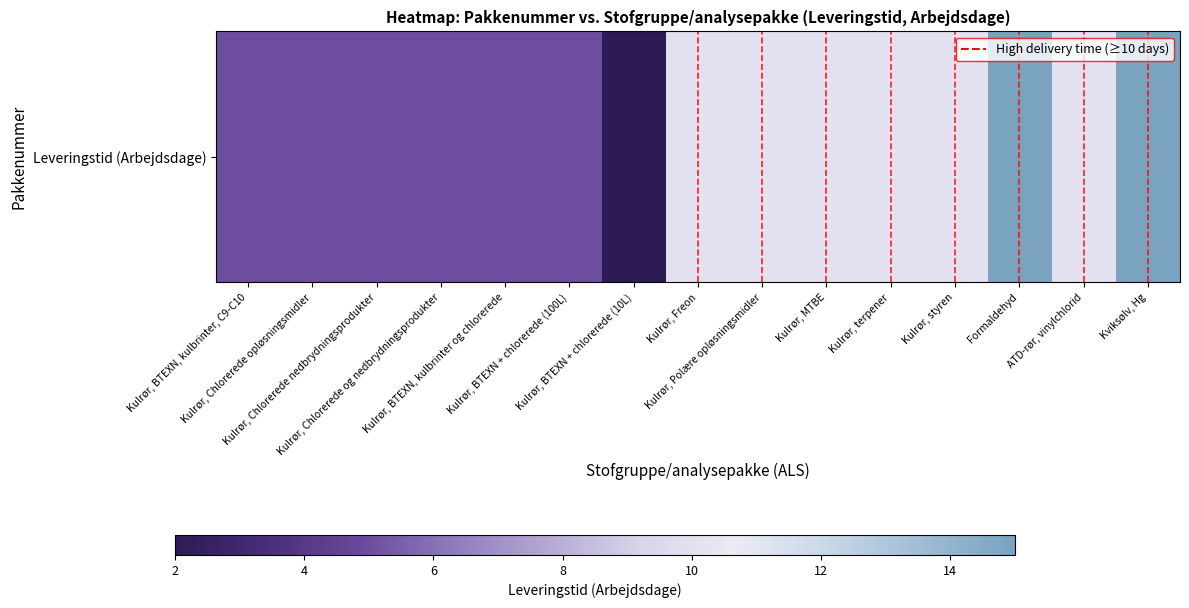

Count the values in the range 5 to 10.

12